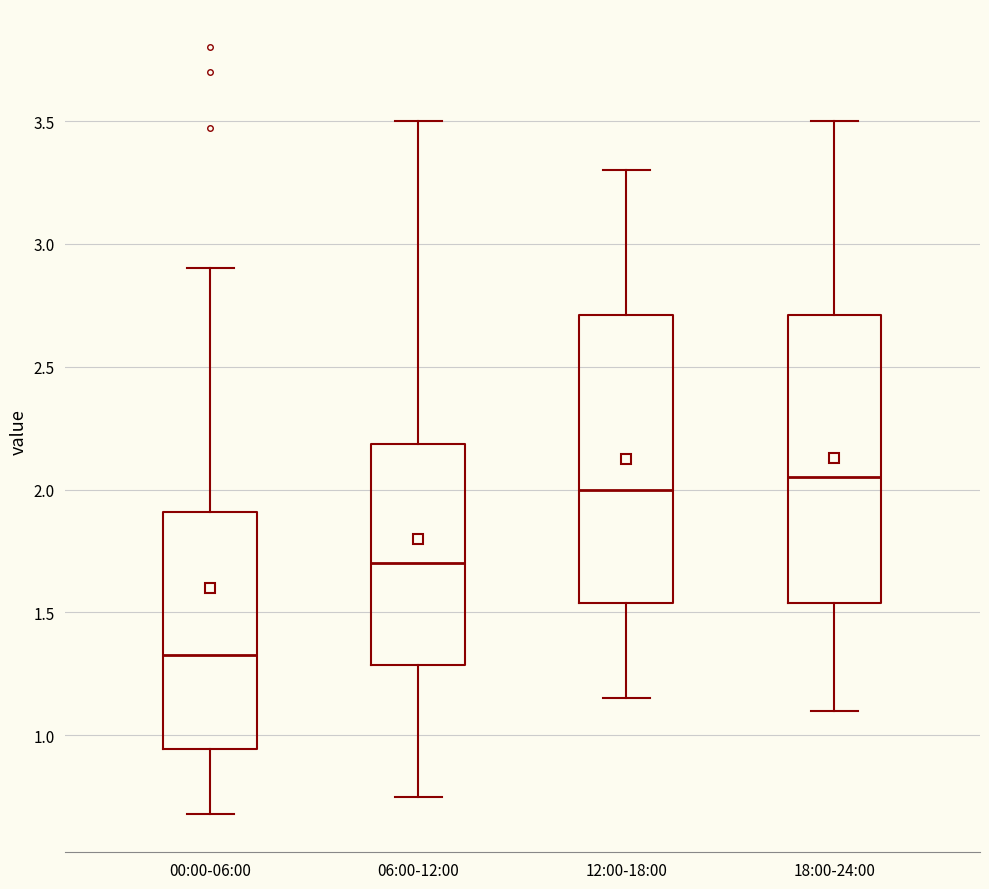

Reading left to right, read every box against the y-axis: the position of its median line, the range the box covers, and the ends of its whiskers. The values are not printed on the chart, so give them approximately, as read against the axis.

00:00-06:00: median 1.35, box 0.95 to 1.90, whiskers 0.70 to 2.90
06:00-12:00: median 1.70, box 1.30 to 2.20, whiskers 0.75 to 3.50
12:00-18:00: median 2.00, box 1.55 to 2.70, whiskers 1.15 to 3.30
18:00-24:00: median 2.05, box 1.55 to 2.70, whiskers 1.10 to 3.50